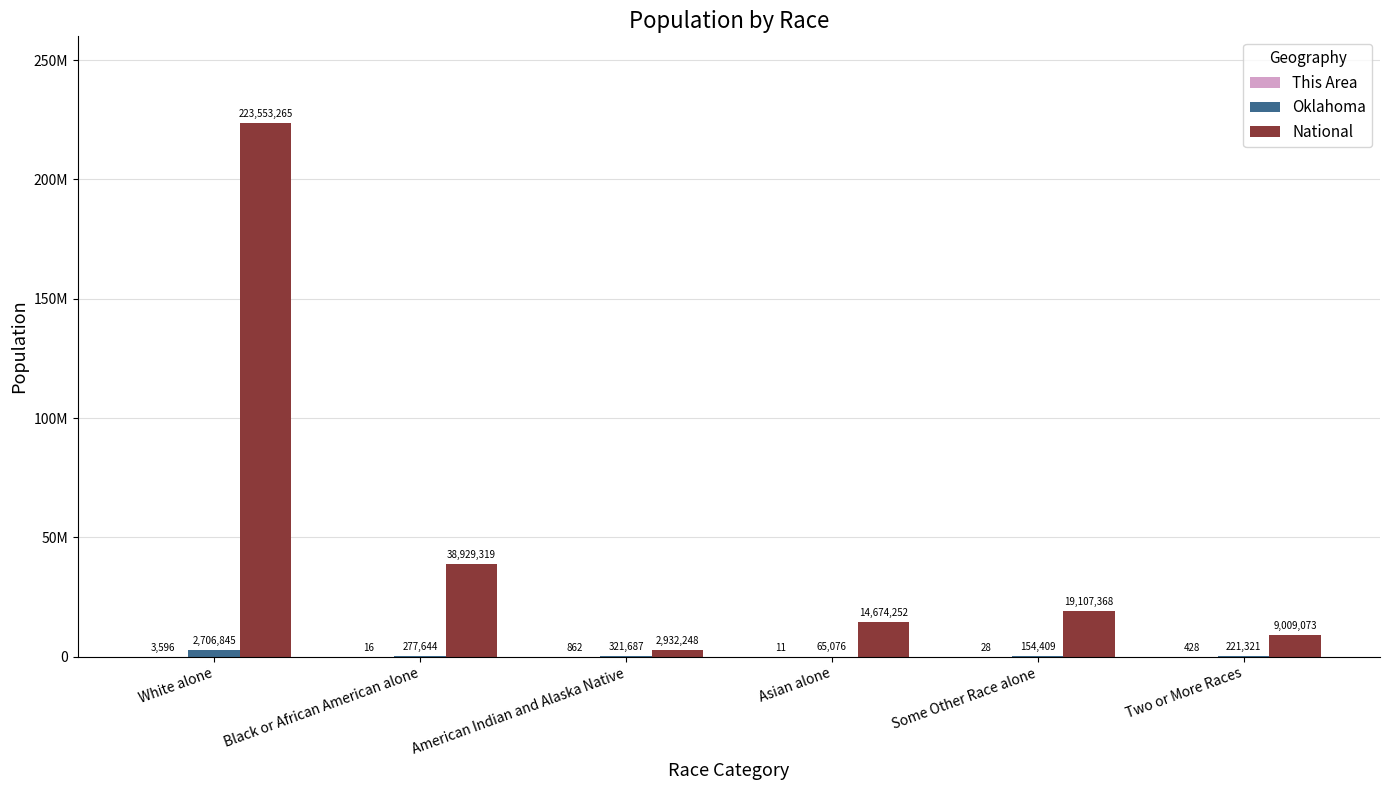

What is the spread (max minus min) of values at American Indian and Alaska Native?

2931386